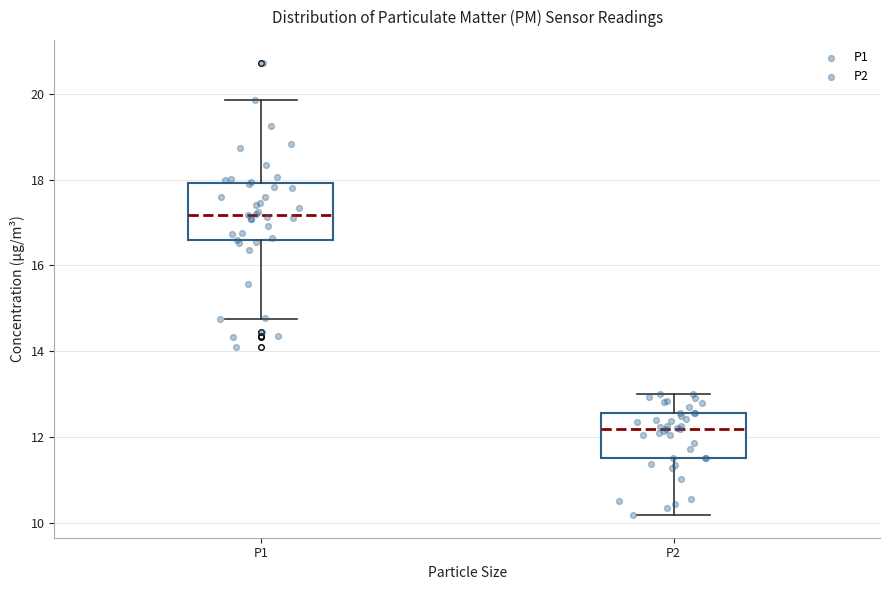

Where does the upper whisker of the box for P1 end on the y-axis? The values are not printed on the chart, so give them approximately, as read against the axis.

19.8